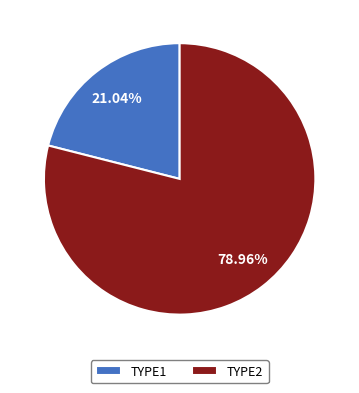

Combined, do TYPE1 and TYPE2 account for over 50%?

Yes